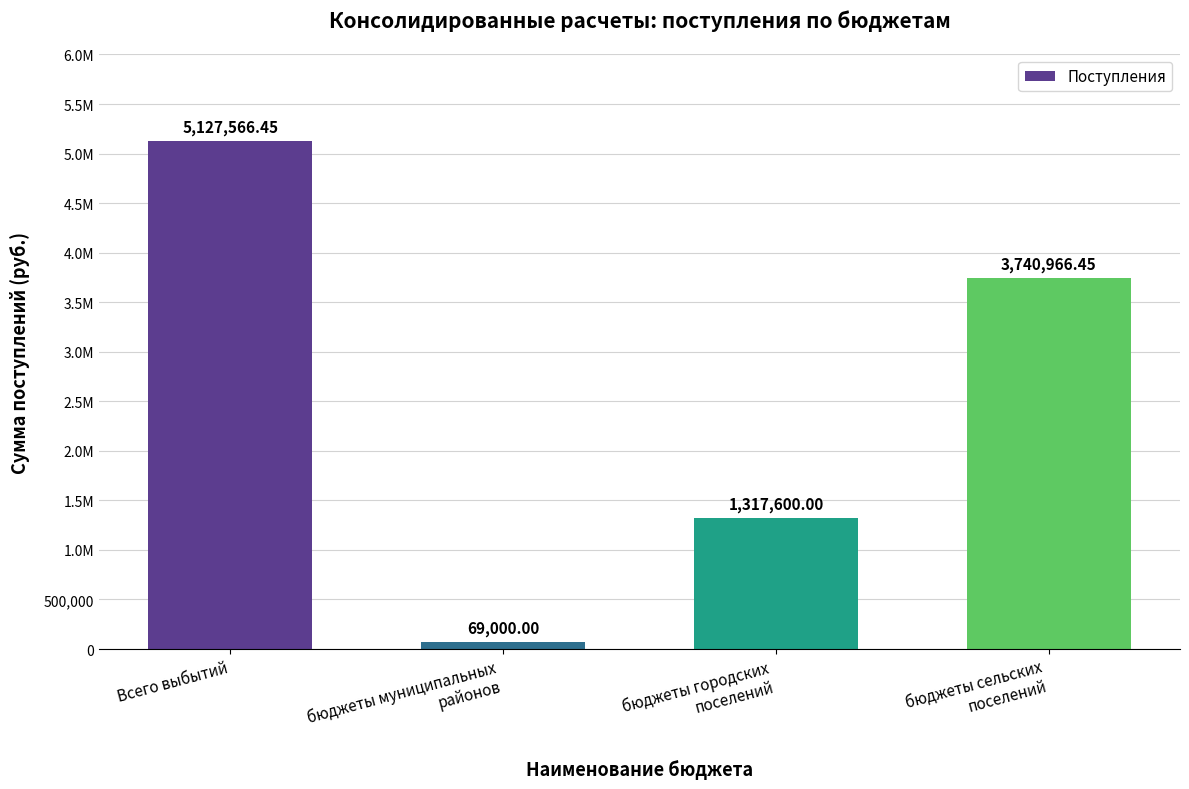

Are the bars horizontal?

No